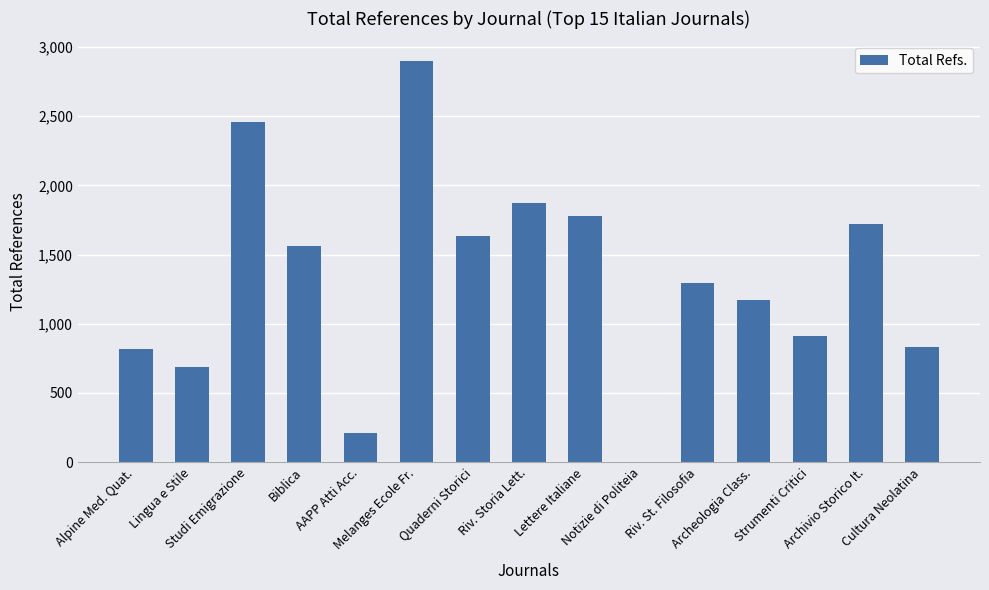

What is the ratio of the value at Studi Emigrazione to the value at Archeologia Class.?

2.1